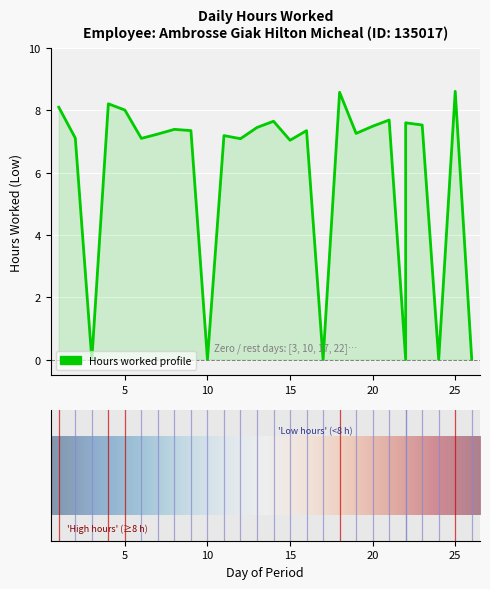

At which label is the value closest to 4?

15